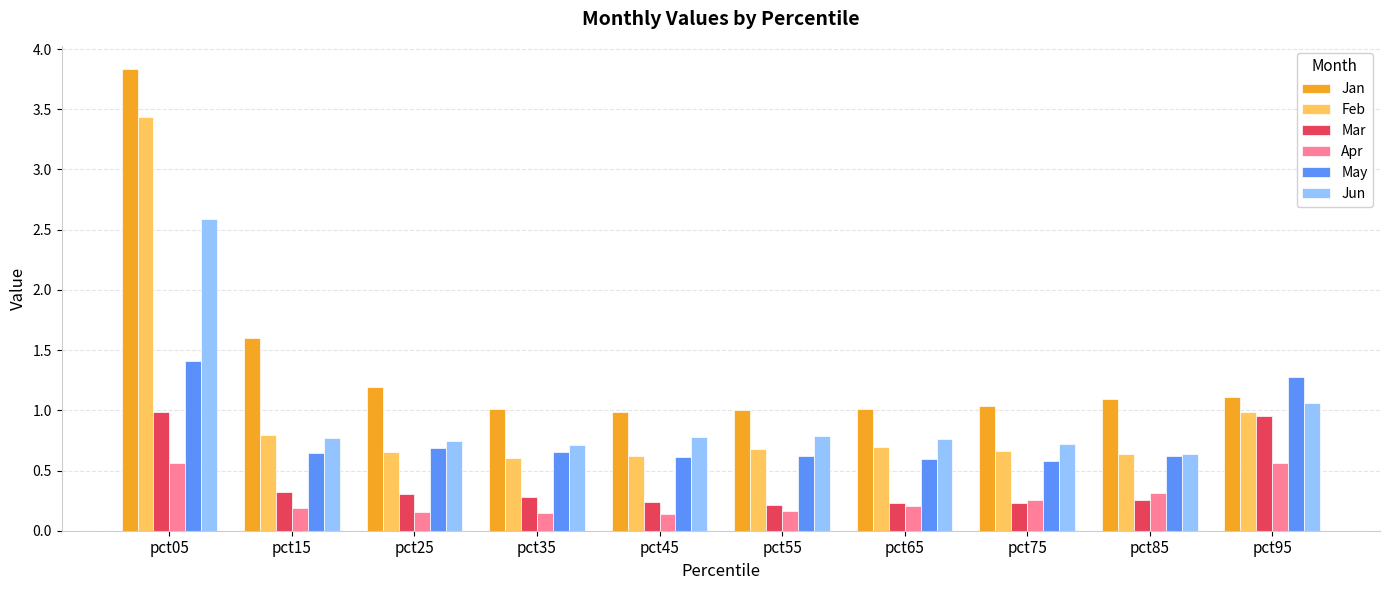

What is the difference between the maximum and minimum values in the Apr series?

0.4